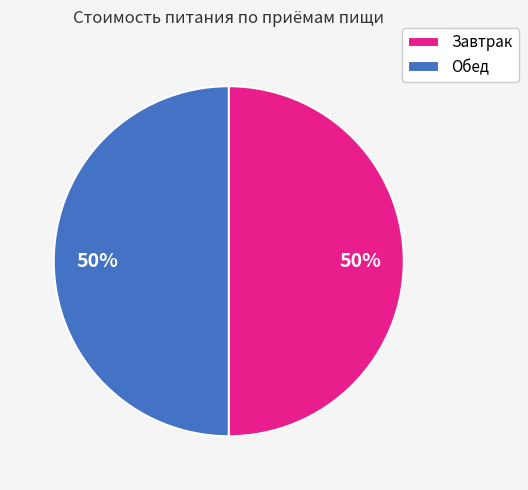

The Завтрак slice represents 50% of the pie. True or false?

True